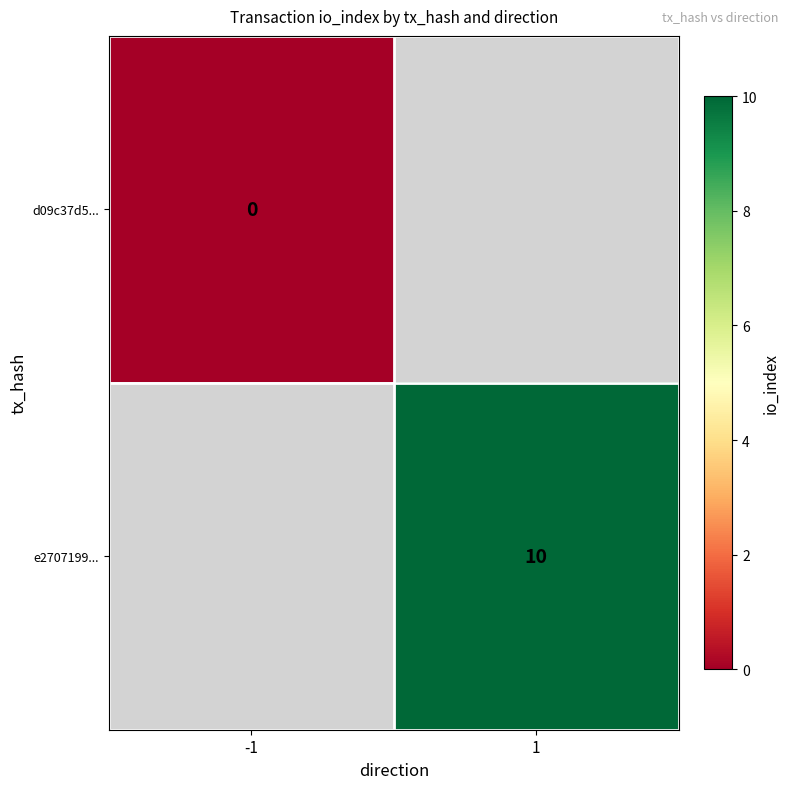

Count the number of categories in the chart.

2